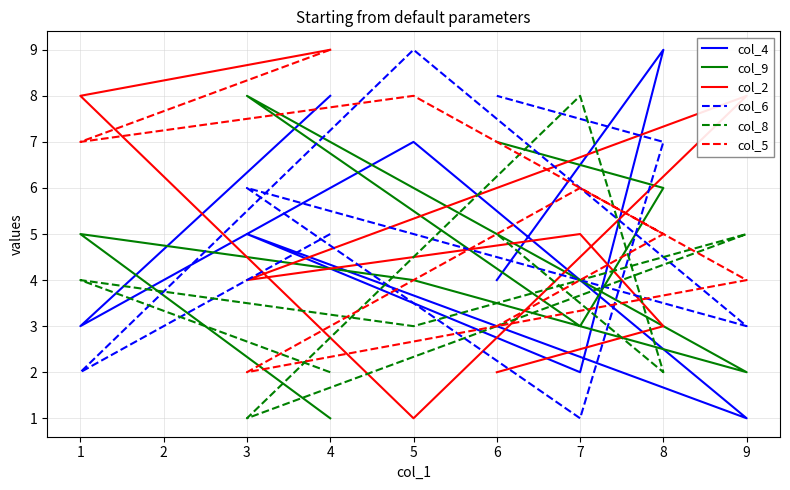

Which label corresponds to the largest value in the chart?

8